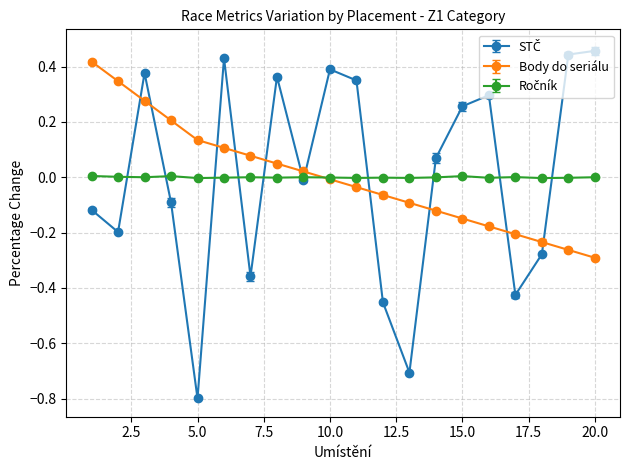

How many data points does each series have?

20